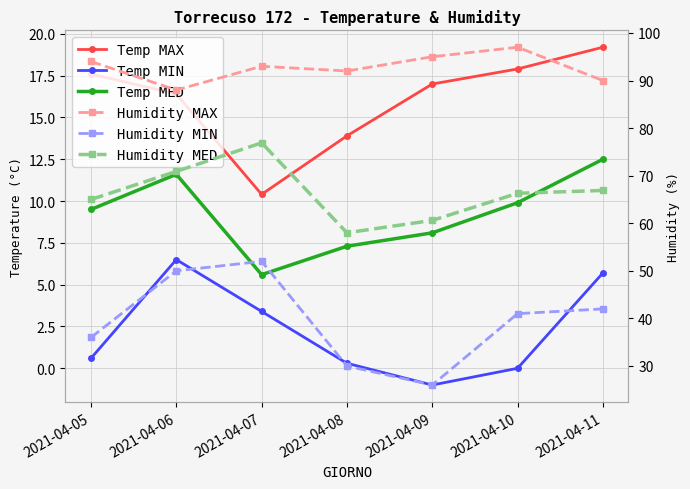

True or false: Temp MIN and Temp MED intersect in this chart.

False